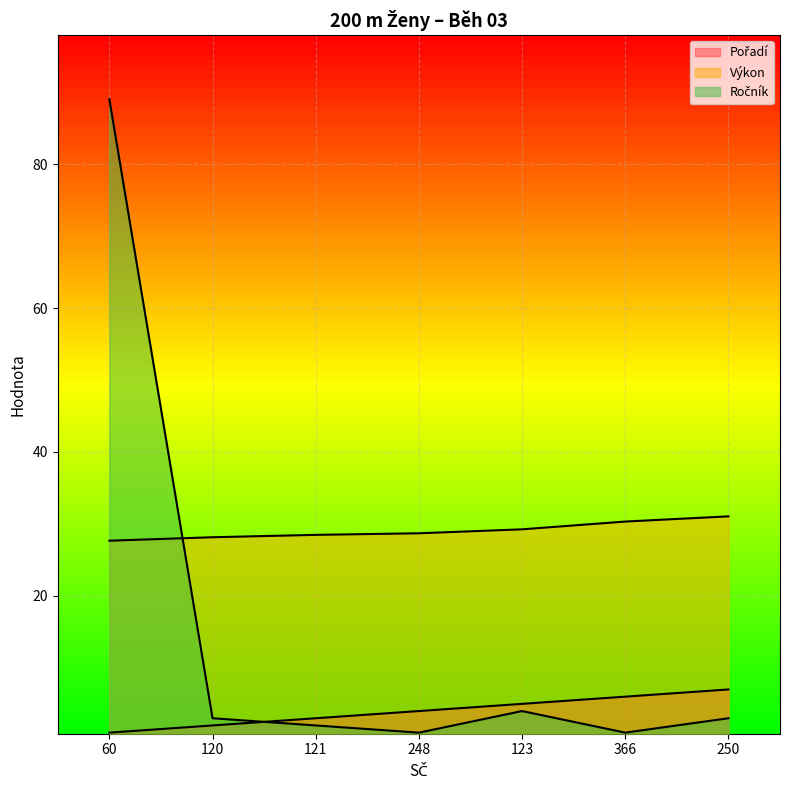

The Výkon series shows 28.7 at 248. True or false?

True